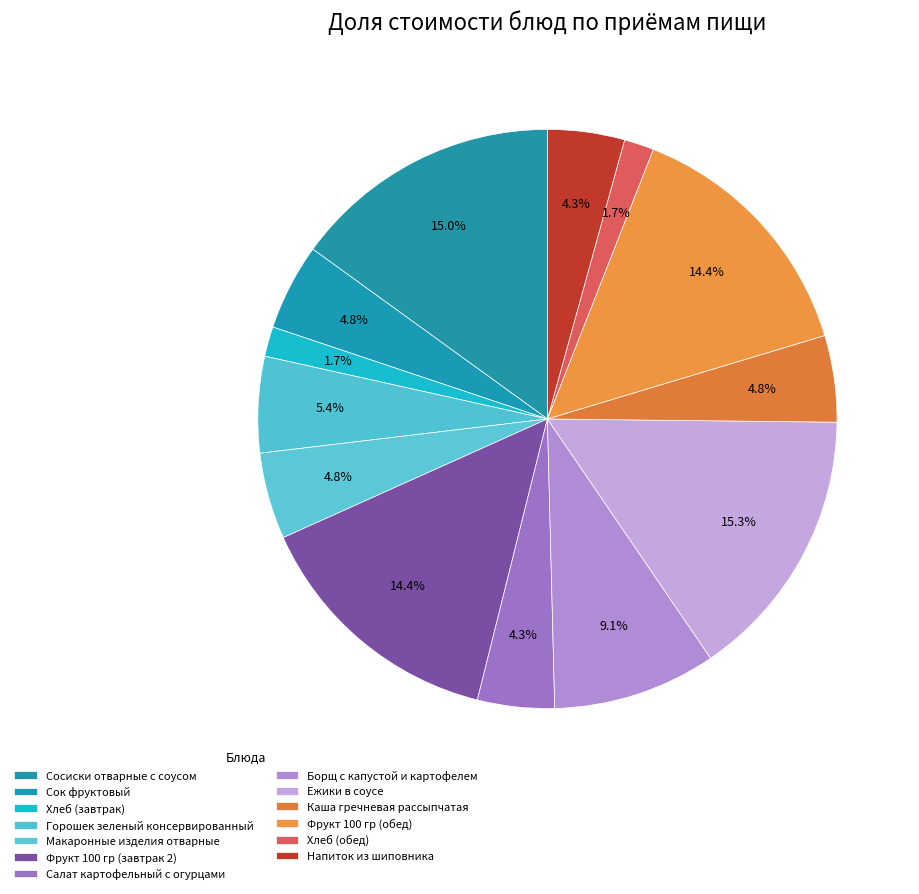

Is the sum of Хлеб (завтрак) and Ежики в соусе greater than half?

No